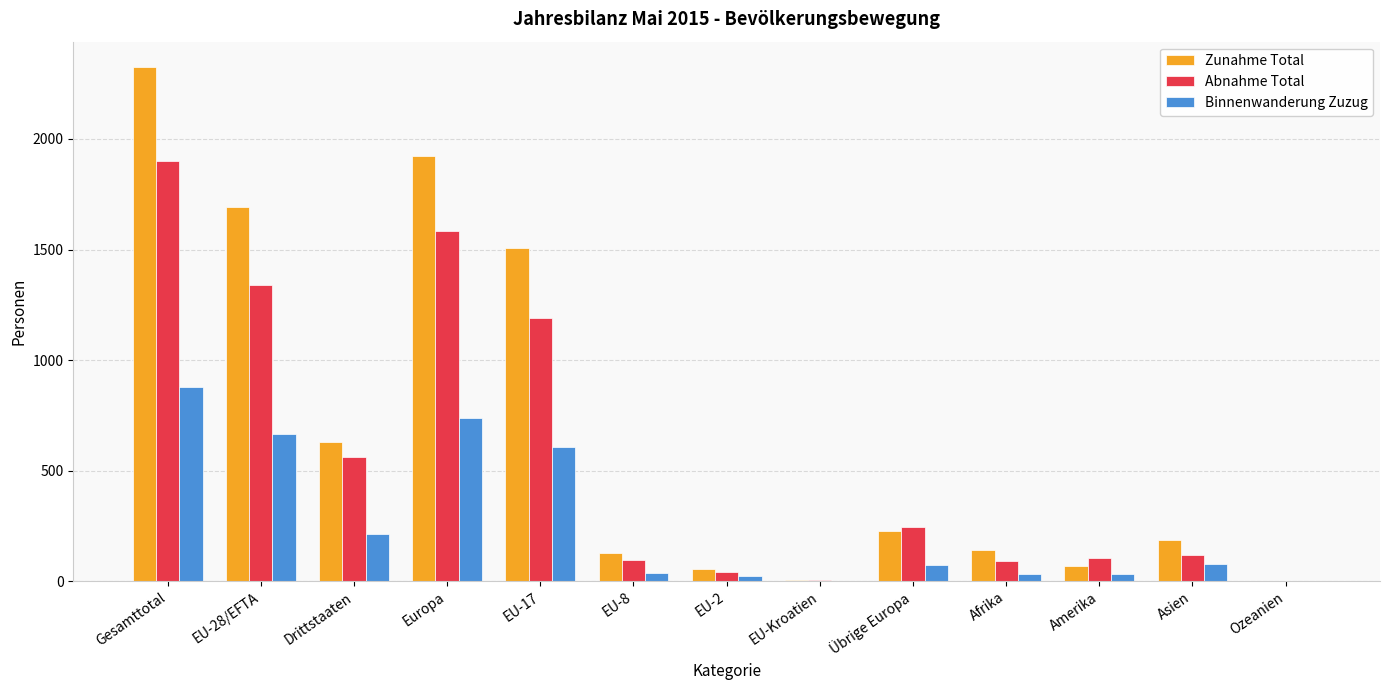

At which label is Zunahme Total closest to 1163?

EU-17